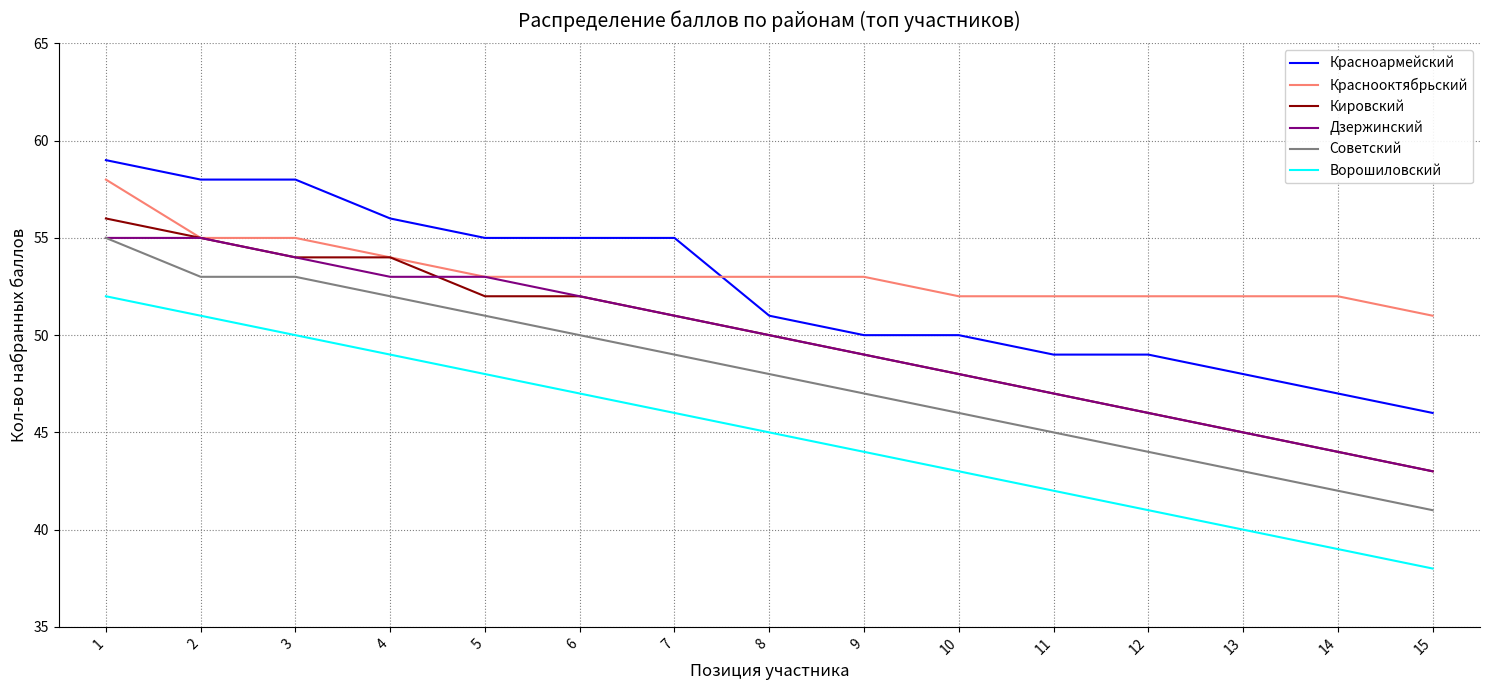

Between 7 and 8, which series saw the biggest shift?

Красноармейский